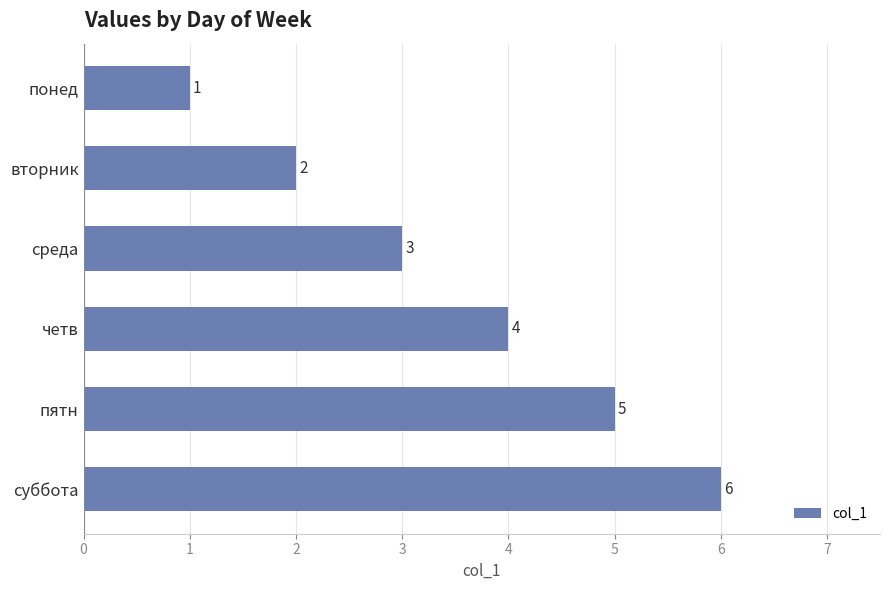

List the labels in order of value, smallest first.

понед, вторник, среда, четв, пятн, суббота